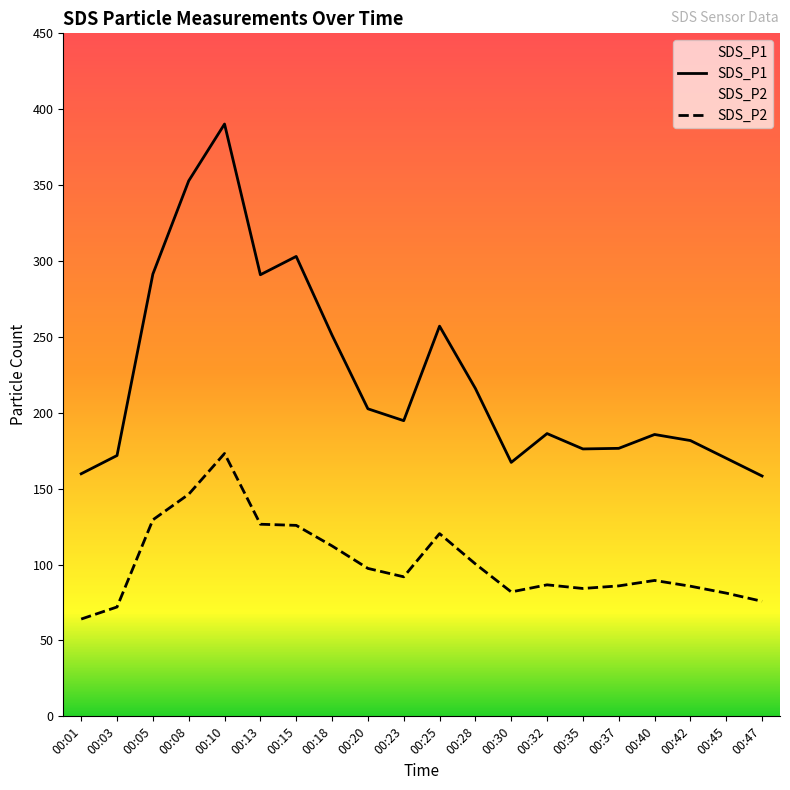

True or false: SDS_P2 and SDS_P1 cross at least once.

False